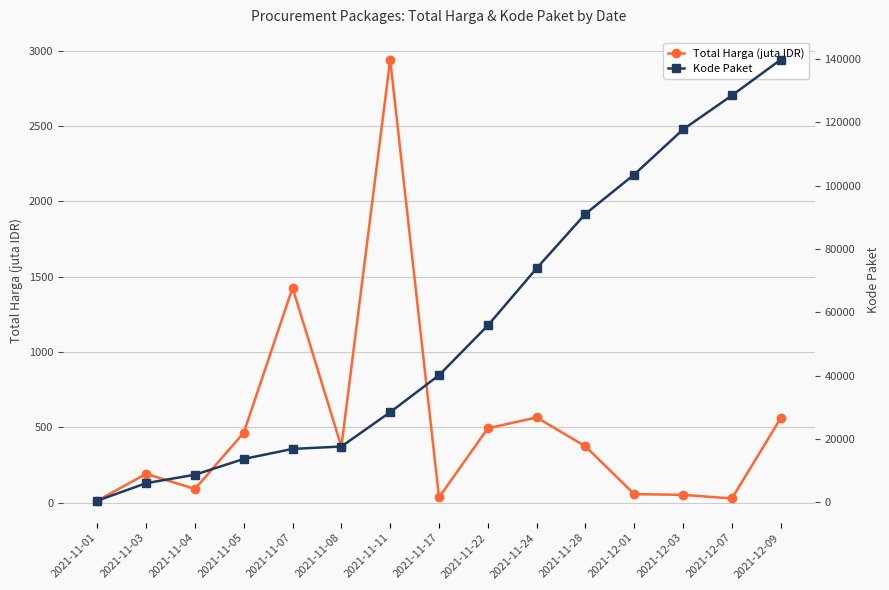

Which series has the largest range (max minus min)?

Kode Paket